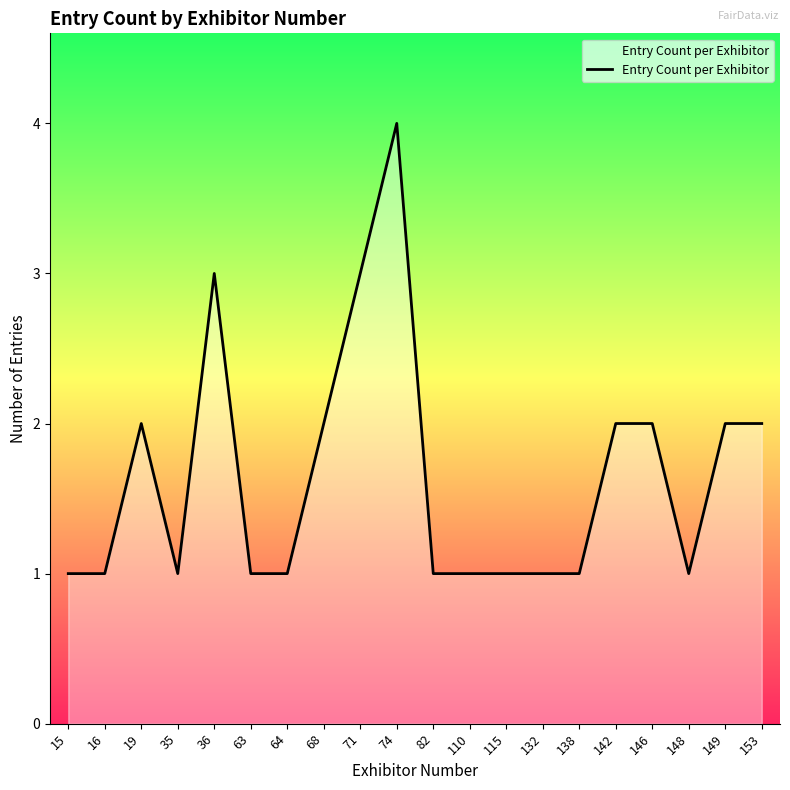

What is the smallest value displayed?

1